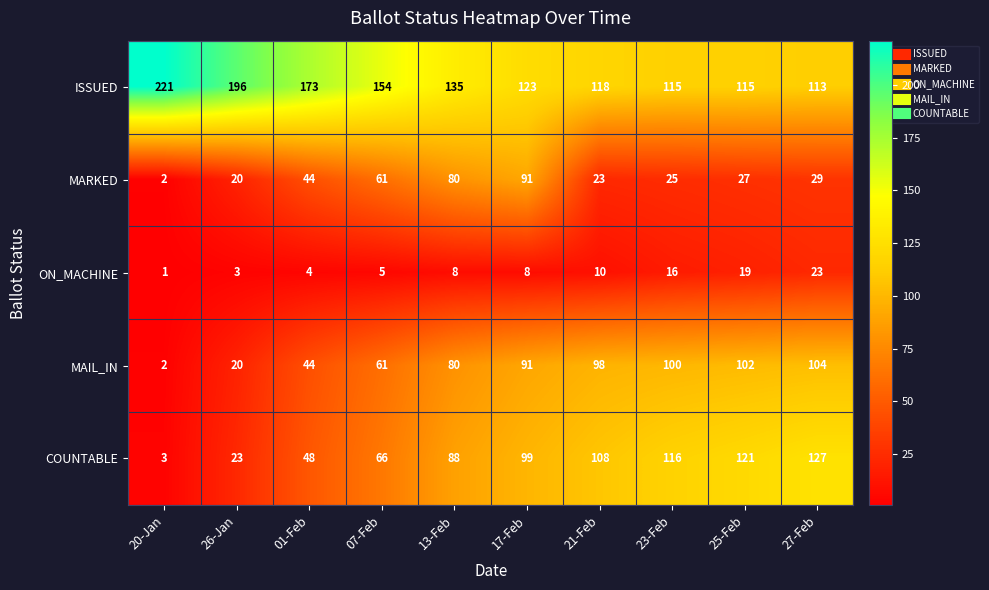

How many categories are shown in the chart?

10